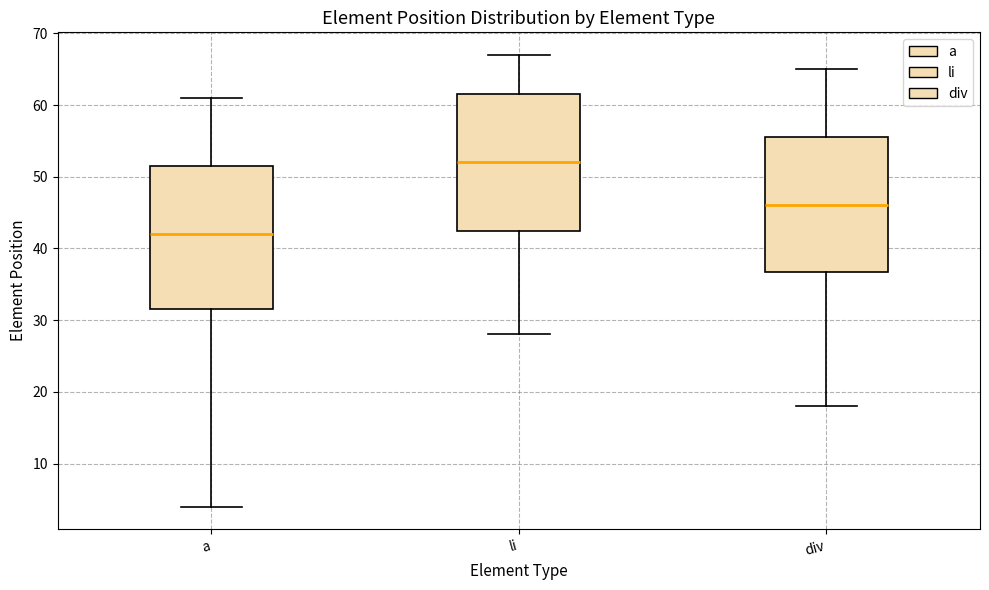

Which box has the lowest median line?

a